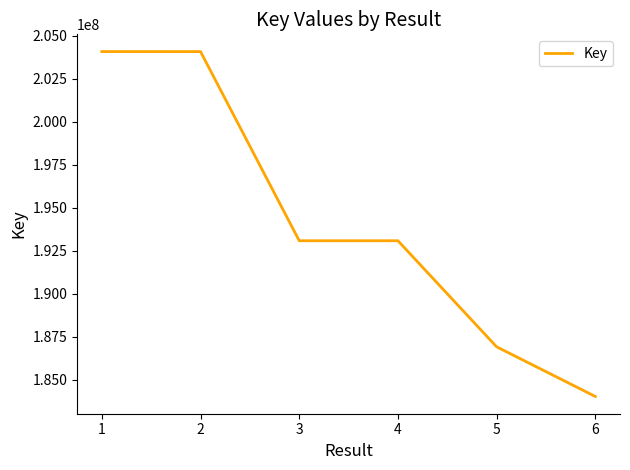

What is the difference between the second highest and minimum values?

20053046